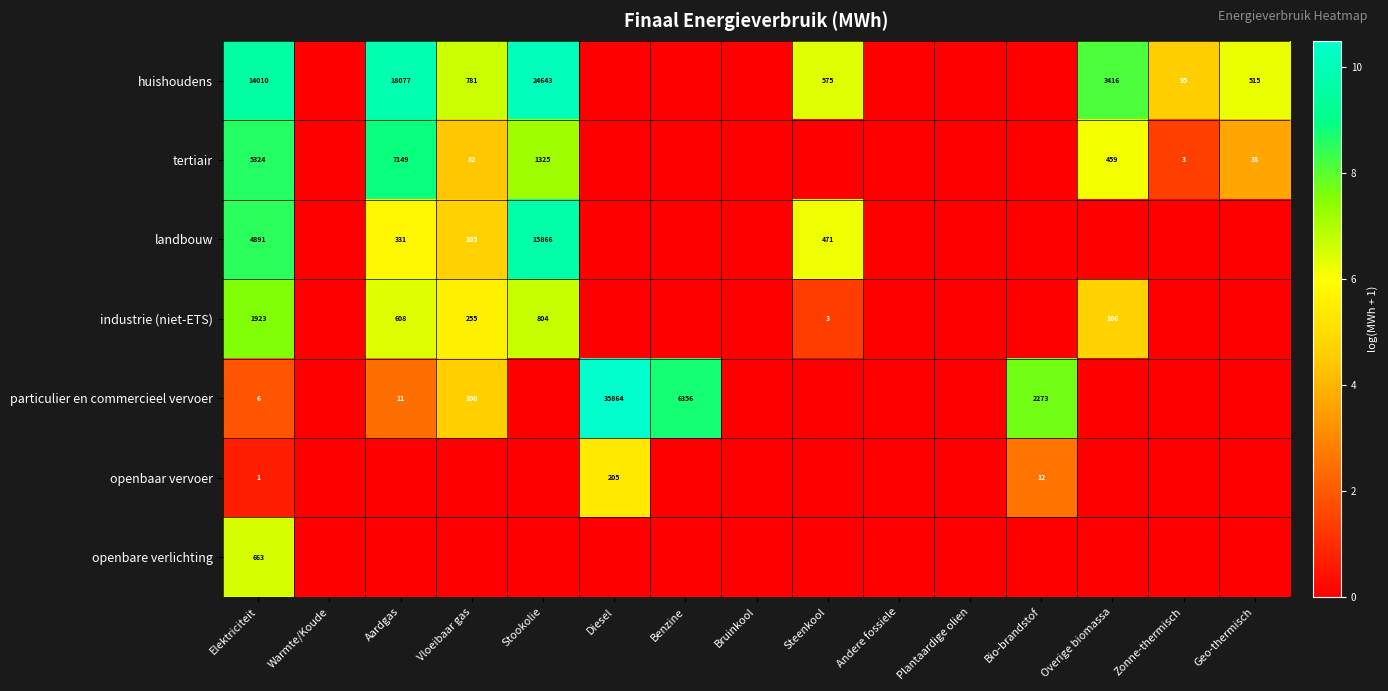

Is it true that tertiair equals 11302 at Aardgas?

False